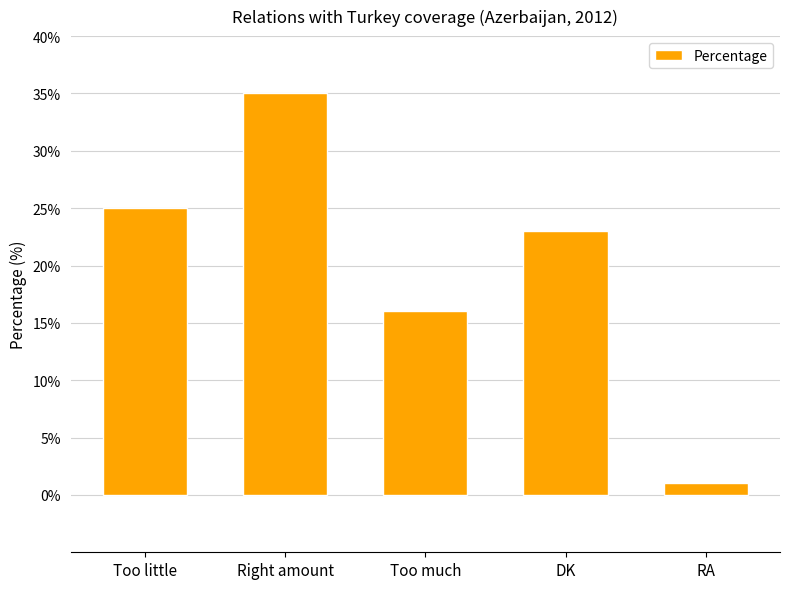

What is the value of the 4th bar from the left?

23